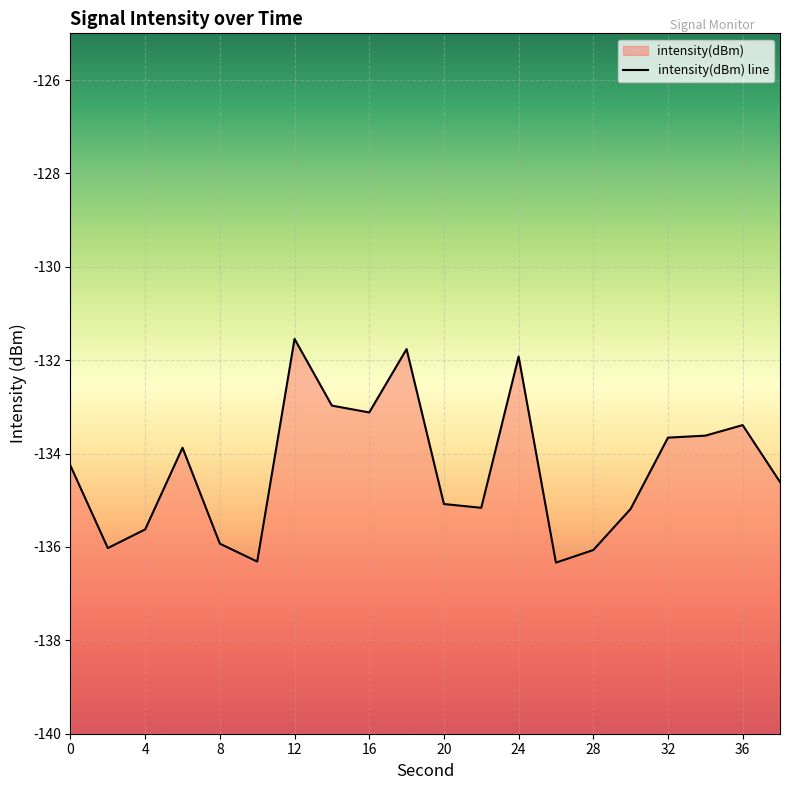

What is the approximate value at 22?

-135.2